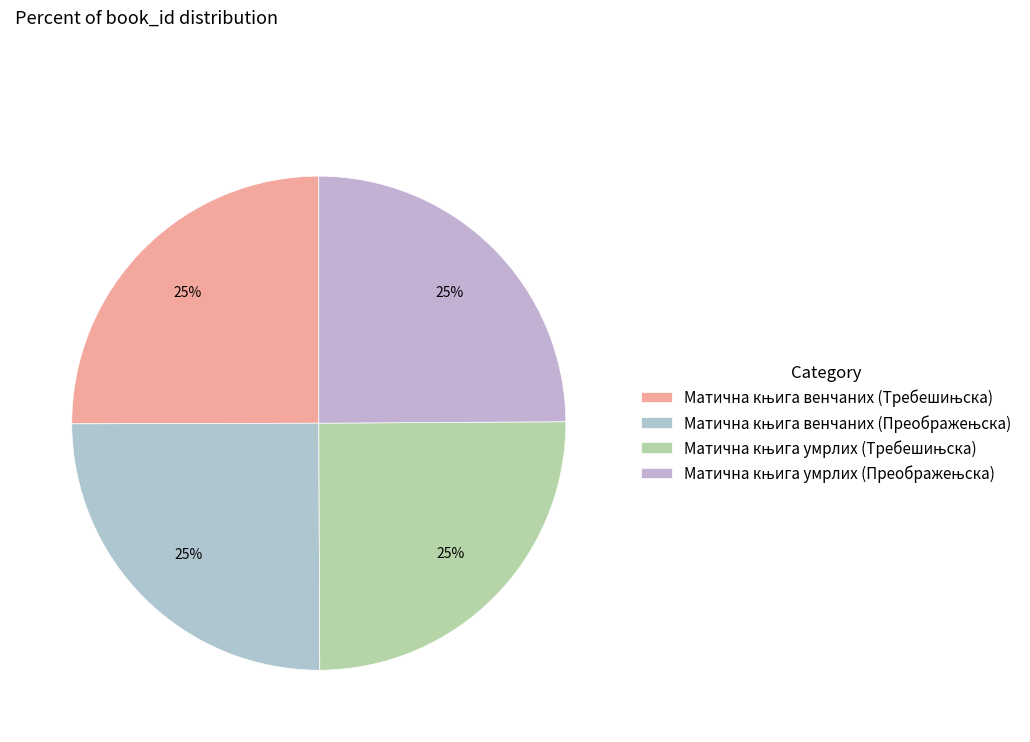

What is the largest slice in the pie chart?

Матична књига венчаних (Требешињска)